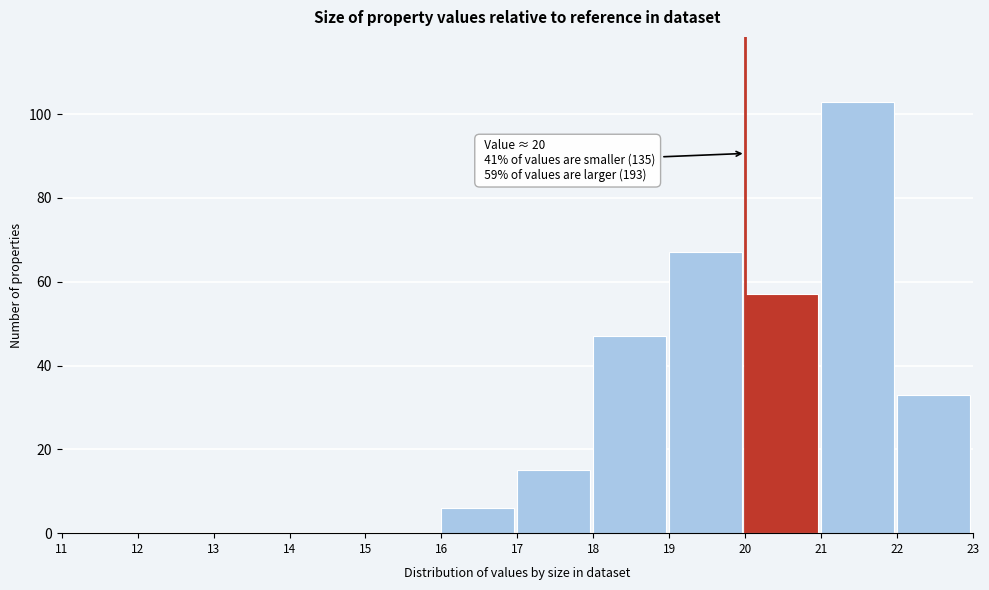

Over which range of the x-axis is the bar tallest?

21 to 22